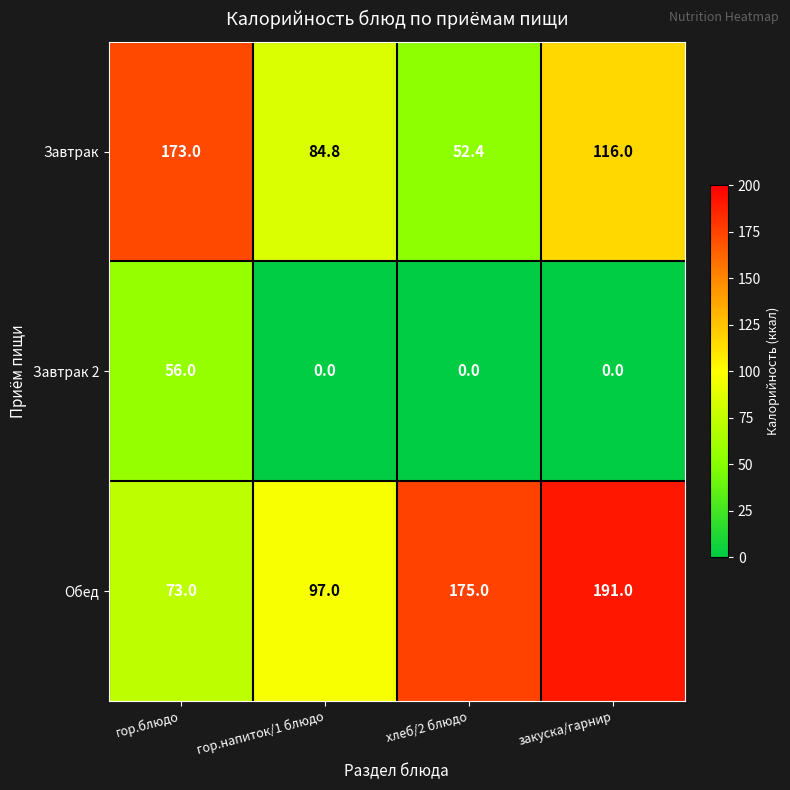

Reading right to left, transcribe all the data shown in this chart.

Завтрак: 116.0	52.4	84.8	173.0
Завтрак 2: 0.0	0.0	0.0	56.0
Обед: 191.0	175.0	97.0	73.0